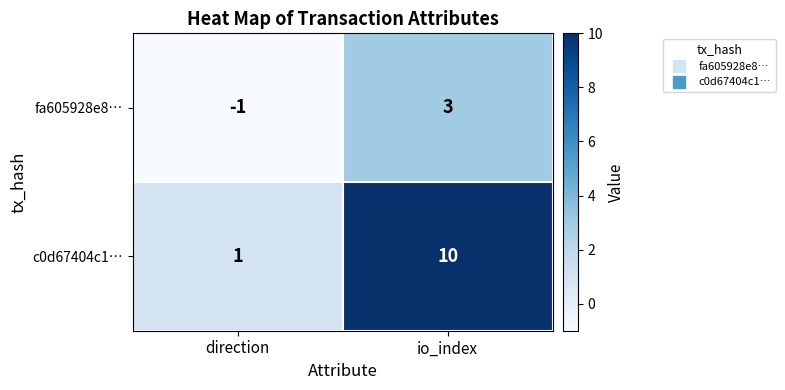

Which category has the lowest value in the c0d67404c1… series?

direction